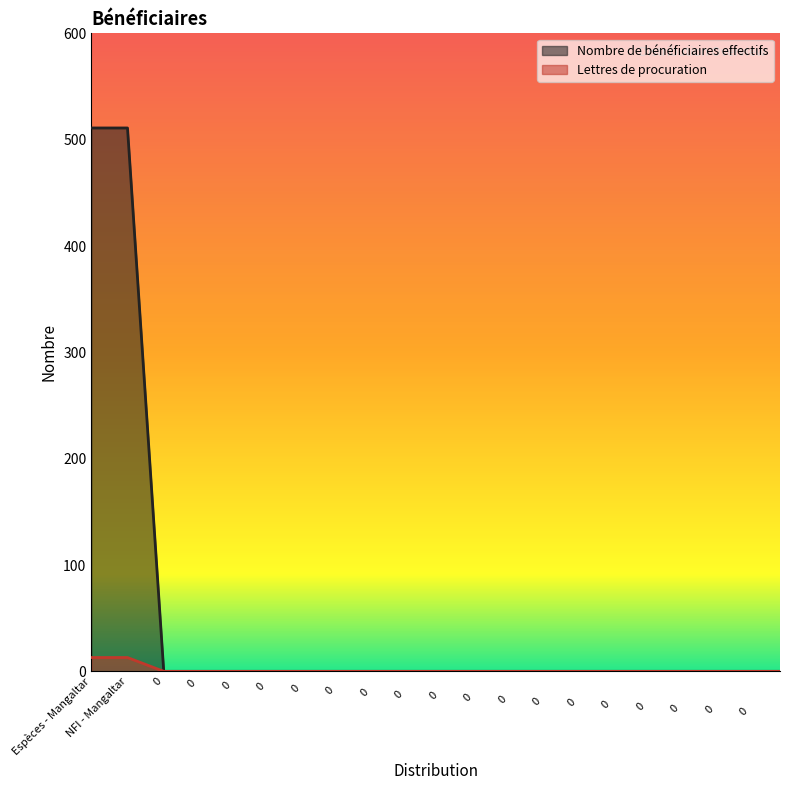

Rank the series at 0             from lowest to highest value.

Nombre de bénéficiaires effectifs, Lettres de procuration